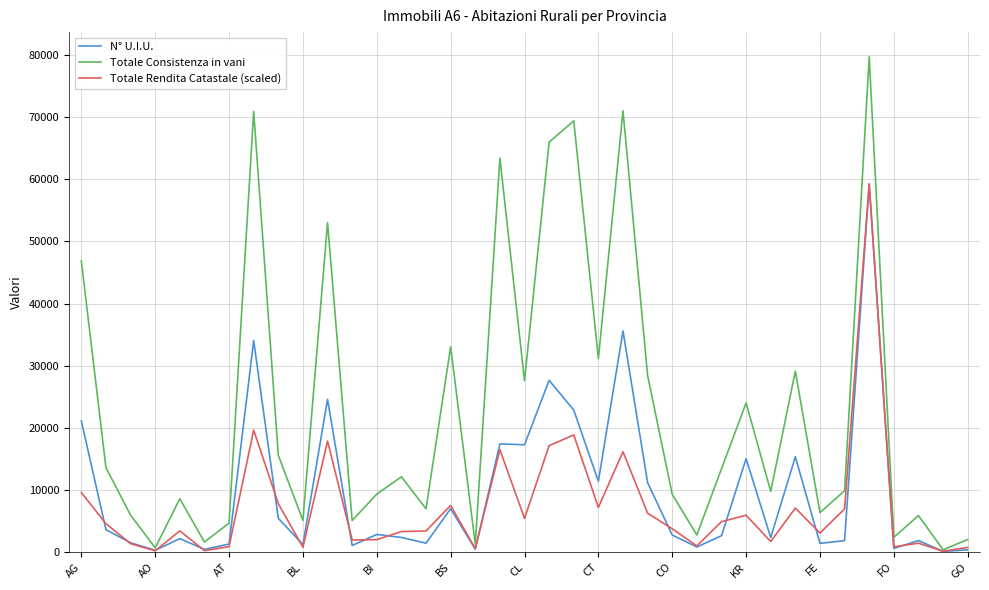

List the series in order of their overall mean, highest first.

Totale Consistenza in vani, N° U.I.U., Totale Rendita Catastale (scaled)